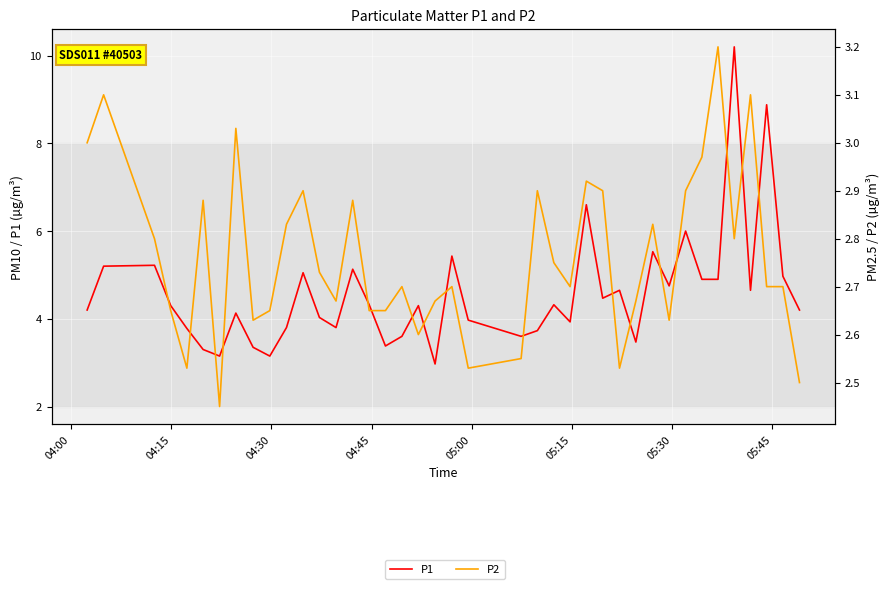

What is the difference between the maximum and second lowest values in the P2 series?

0.7